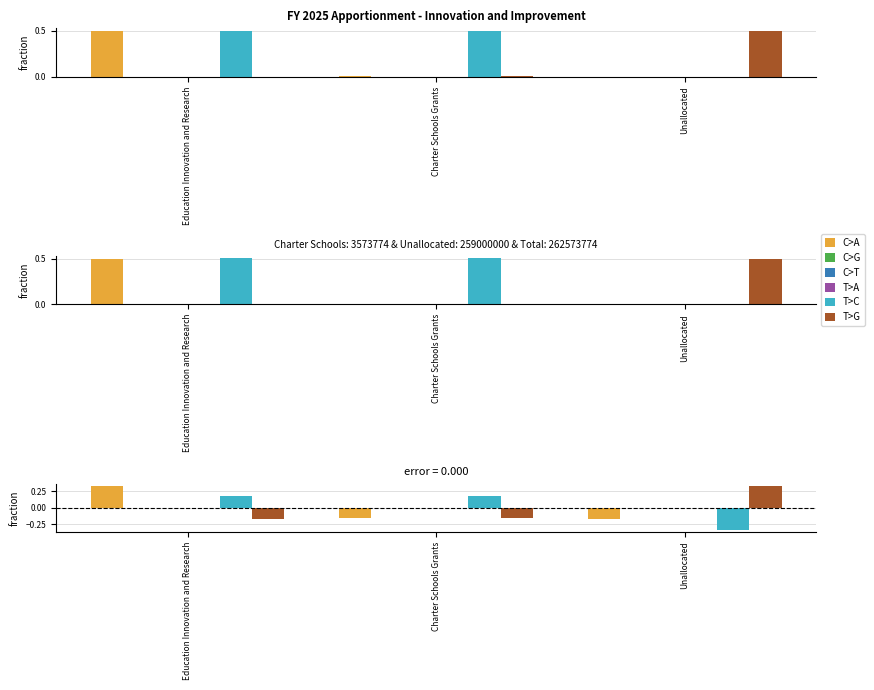

What is the approximate value of T>C at Charter Schools Grants?

0.2